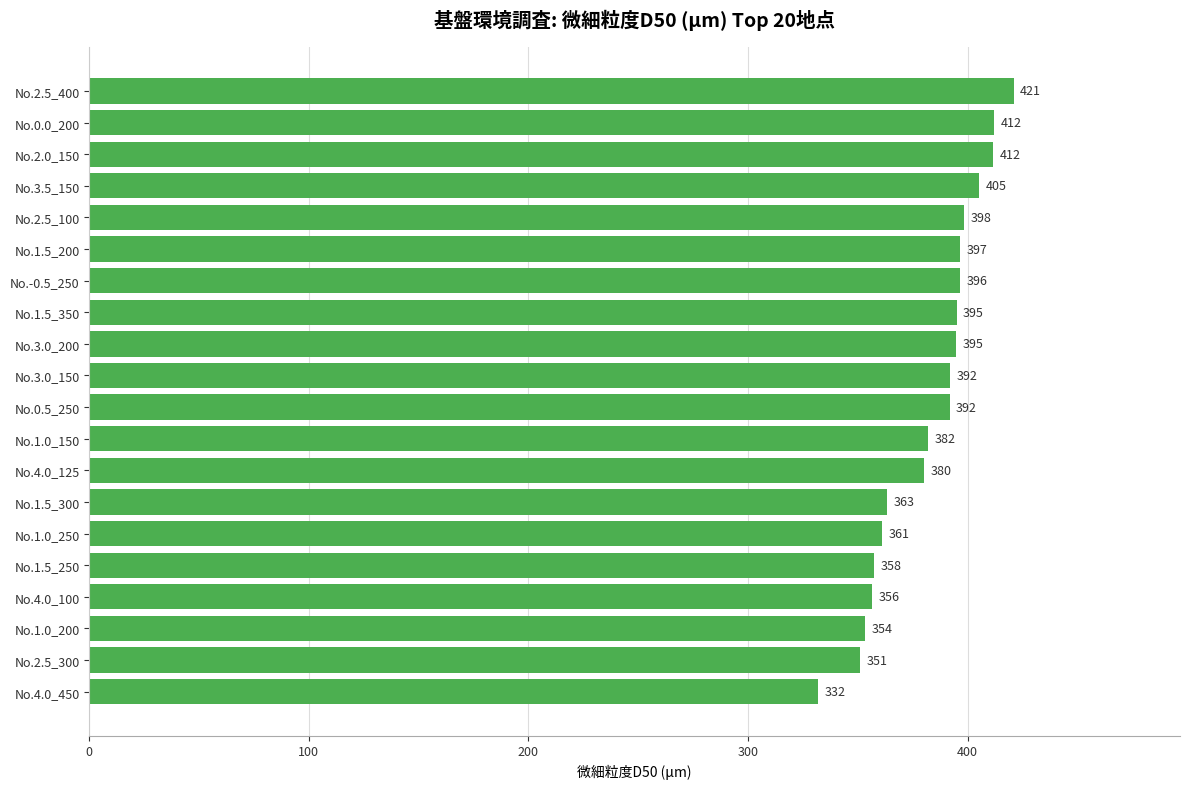

At which label is the value closest to 376?

No.4.0_125